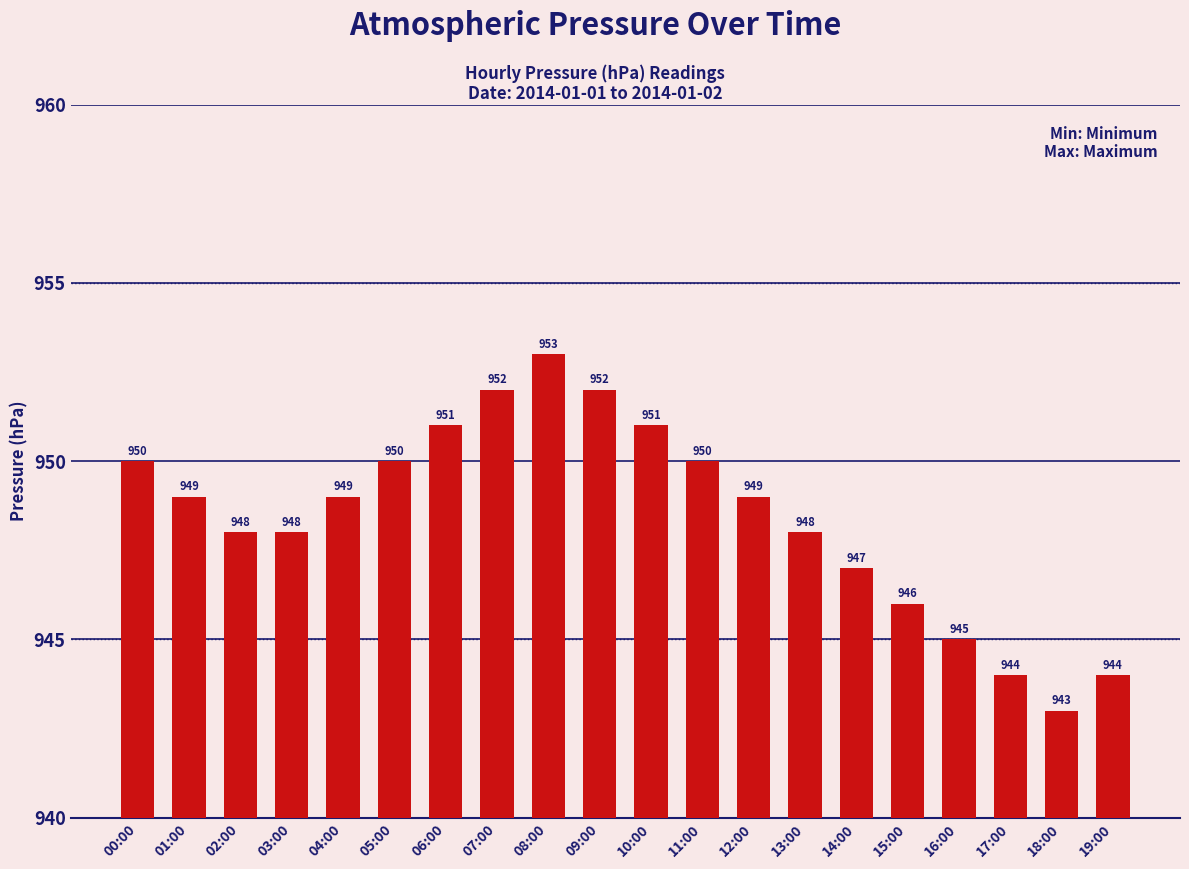

What position from the right is 06:00?

14